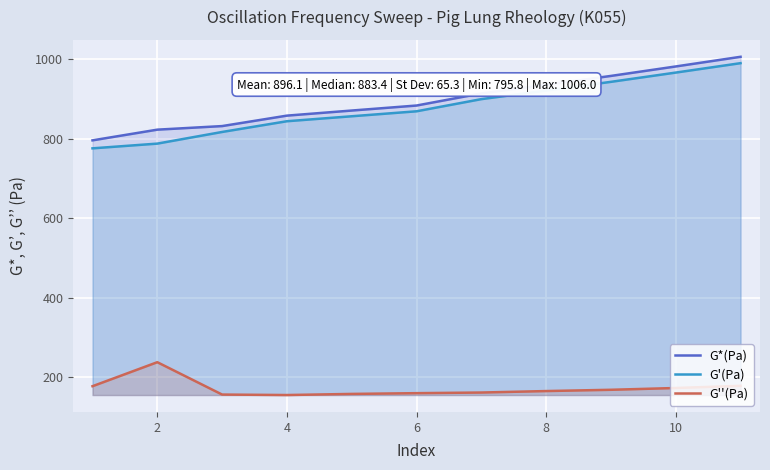

How many lines are shown in the chart?

3